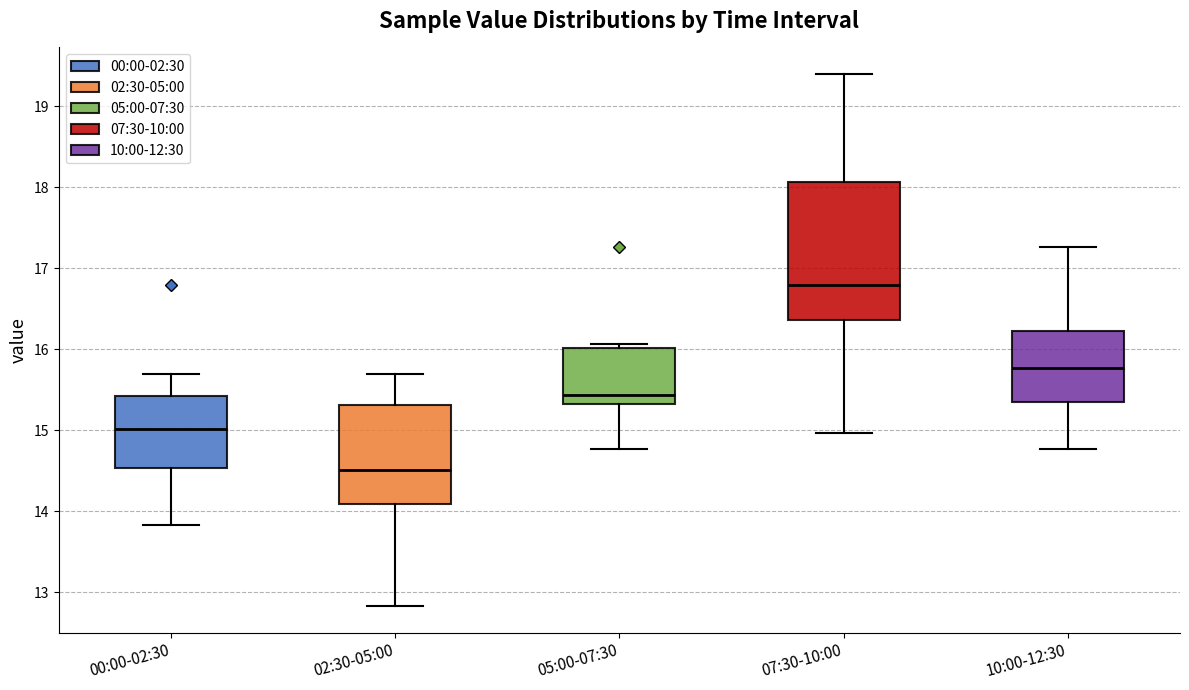

Reading left to right, read every box against the y-axis: the position of its median line, the range the box covers, and the ends of its whiskers. The values are not printed on the chart, so give them approximately, as read against the axis.

00:00-02:30: median 15.0, box 14.5 to 15.4, whiskers 13.8 to 15.7
02:30-05:00: median 14.5, box 14.1 to 15.3, whiskers 12.8 to 15.7
05:00-07:30: median 15.4, box 15.3 to 16.0, whiskers 14.8 to 16.1
07:30-10:00: median 16.8, box 16.4 to 18.1, whiskers 15.0 to 19.4
10:00-12:30: median 15.8, box 15.3 to 16.2, whiskers 14.8 to 17.3